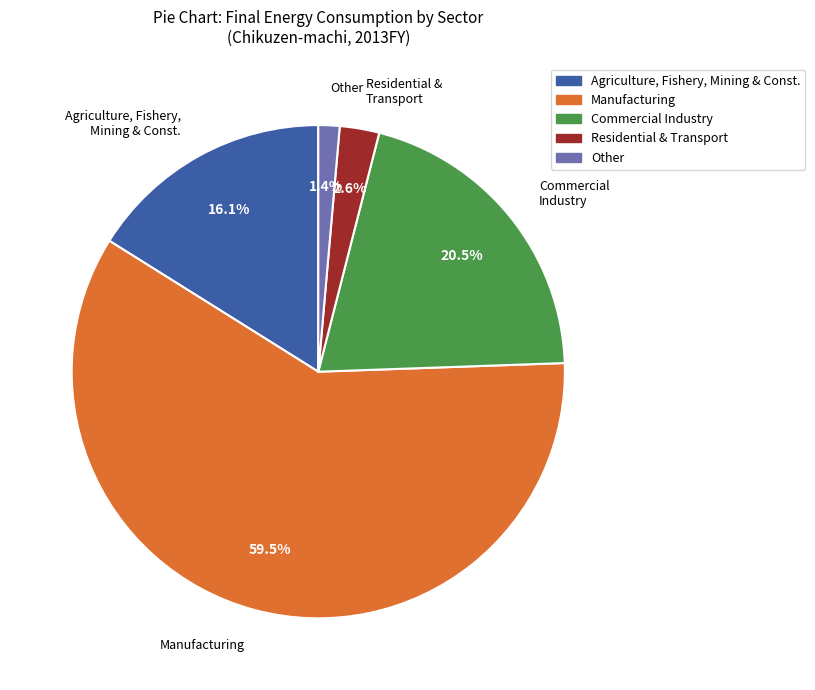

Approximately how many times larger is the value at Other compared to Residential & Transport?

0.5